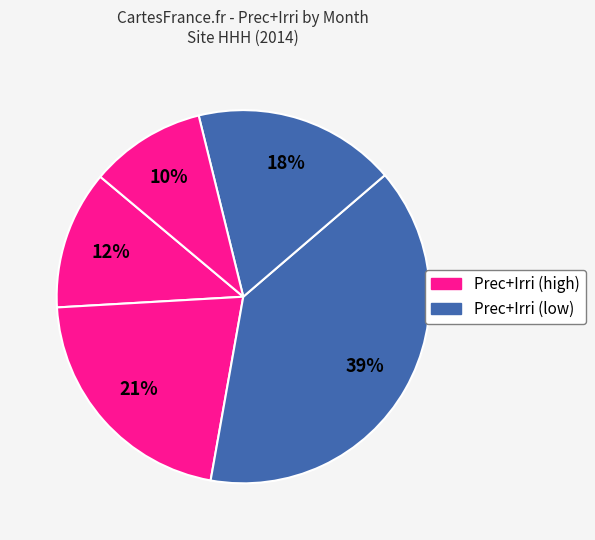

Which category has the biggest portion of the pie?

Jul